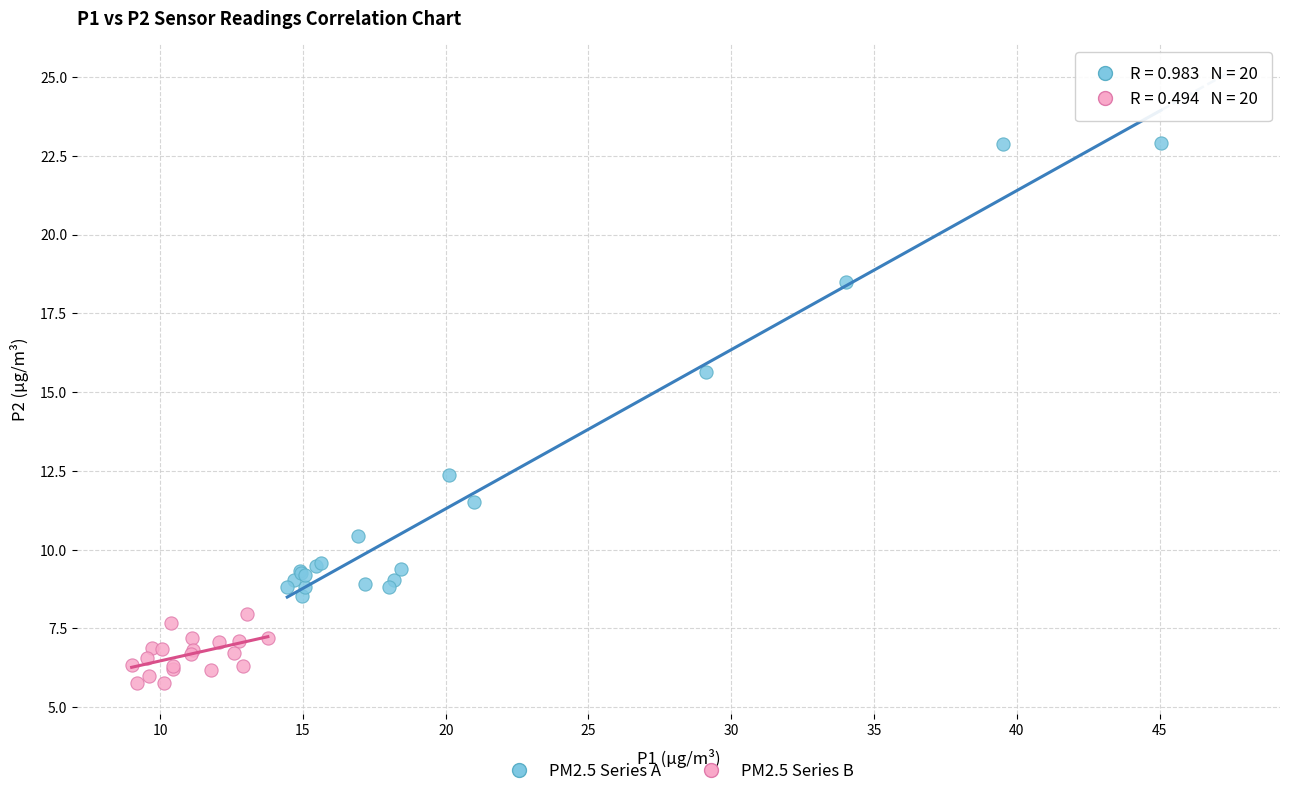

Which series reaches the minimum Y coordinate?

PM2.5 Series B